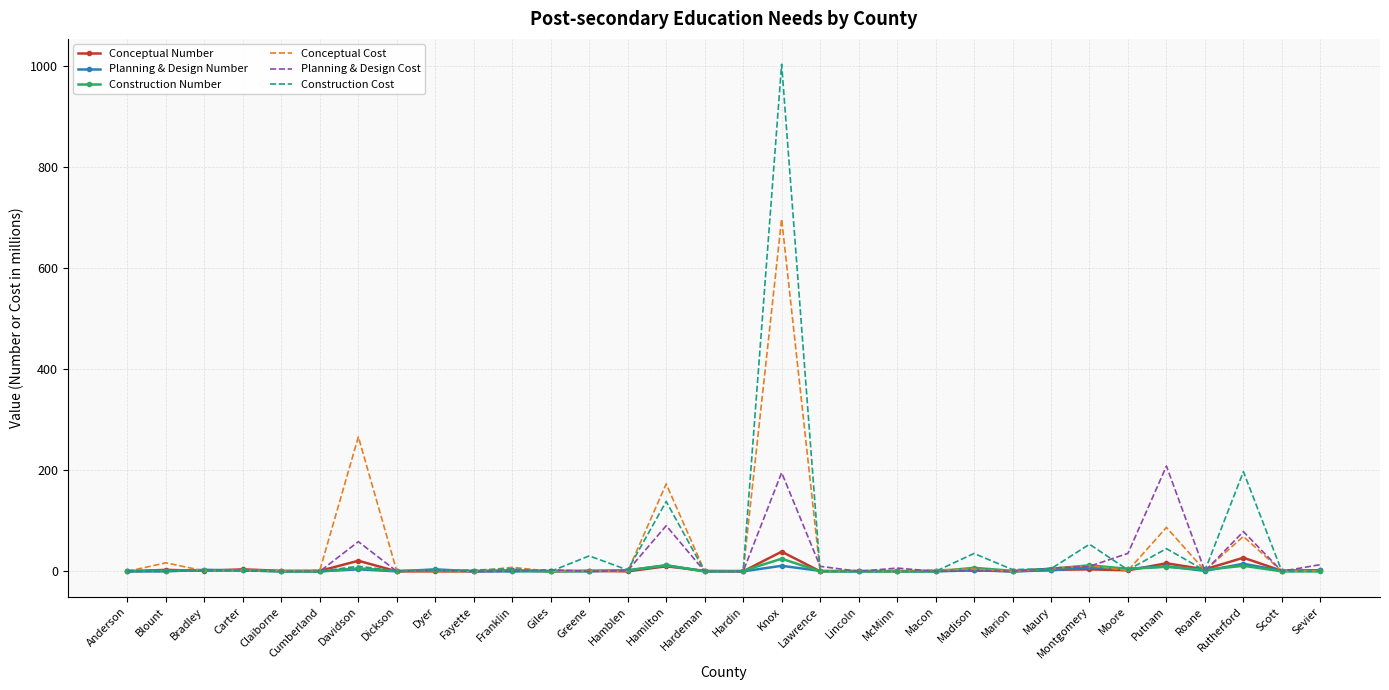

Is it true that Construction Cost equals 93.7 at Hamilton?

False